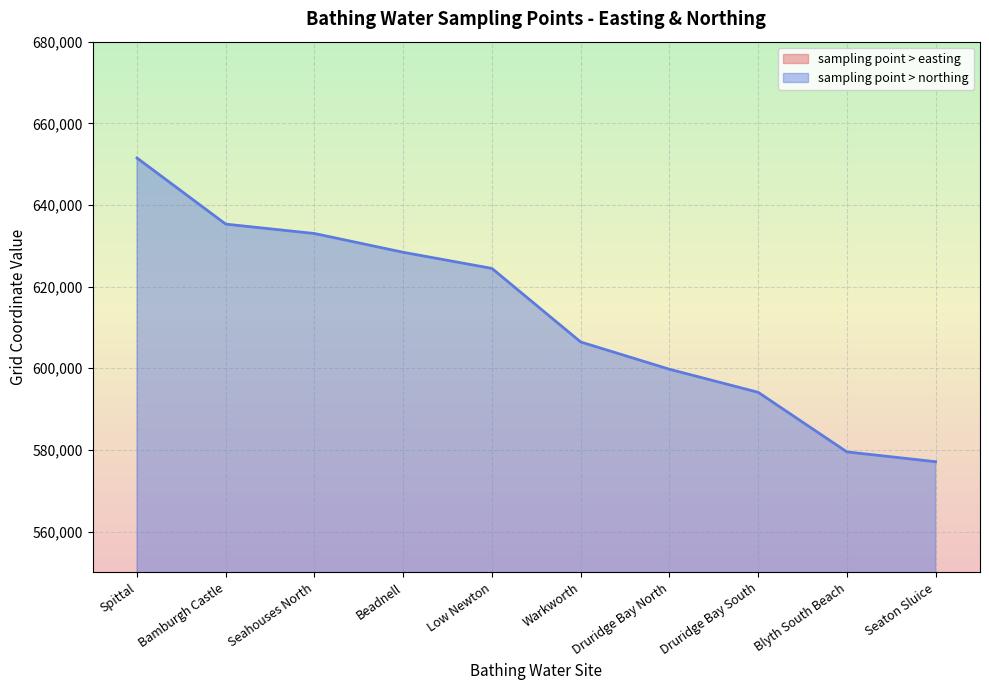

Which has a higher value, Bamburgh Castle or Druridge Bay North?

Druridge Bay North